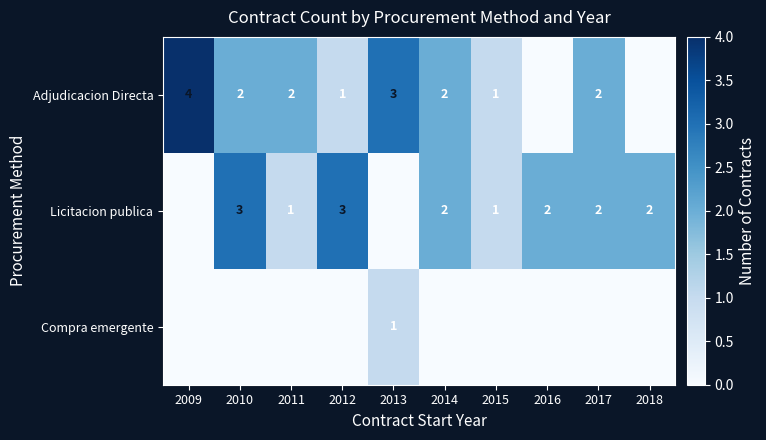

Is the value of Licitacion publica at 2018 greater than the value of Compra emergente at 2013?

Yes